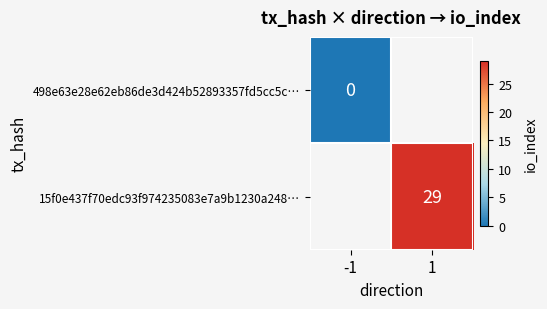

At how many categories does at least one series exceed 0?

1